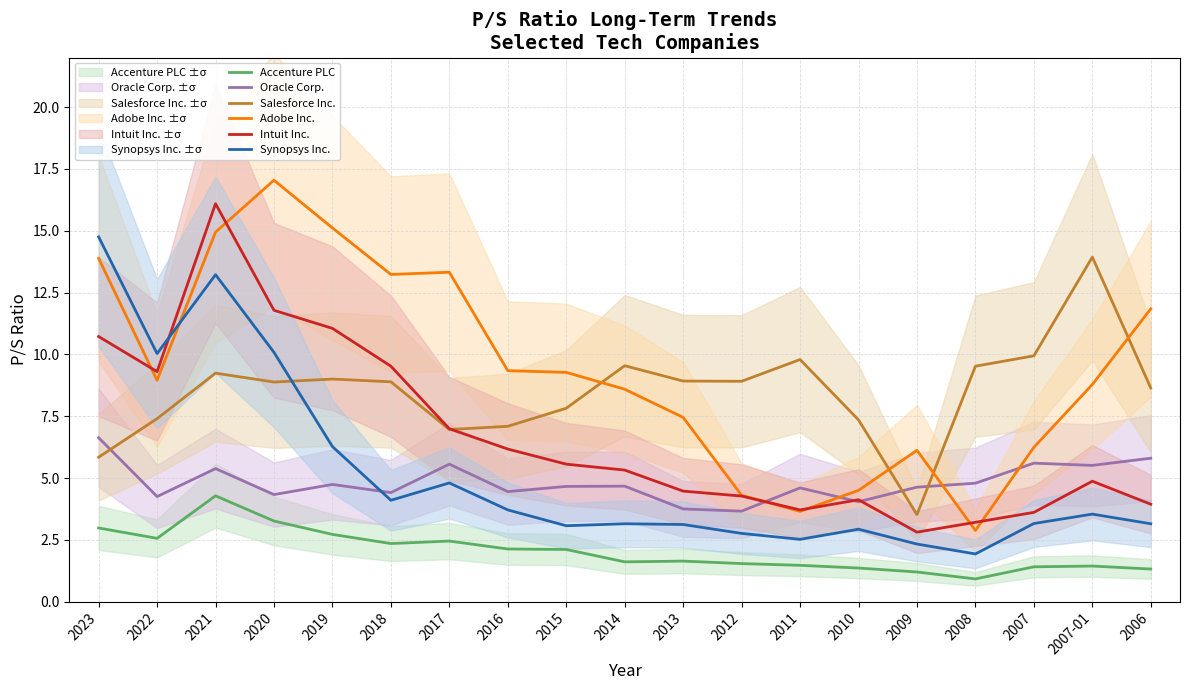

How many categories are shown in the chart?

19